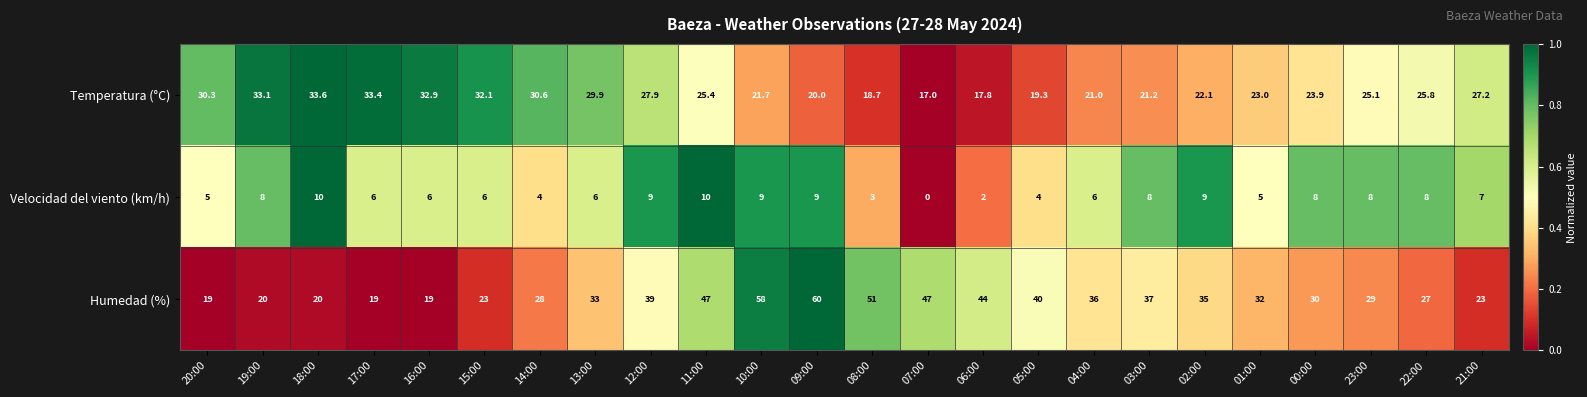

How many distinct data groups are displayed?

3